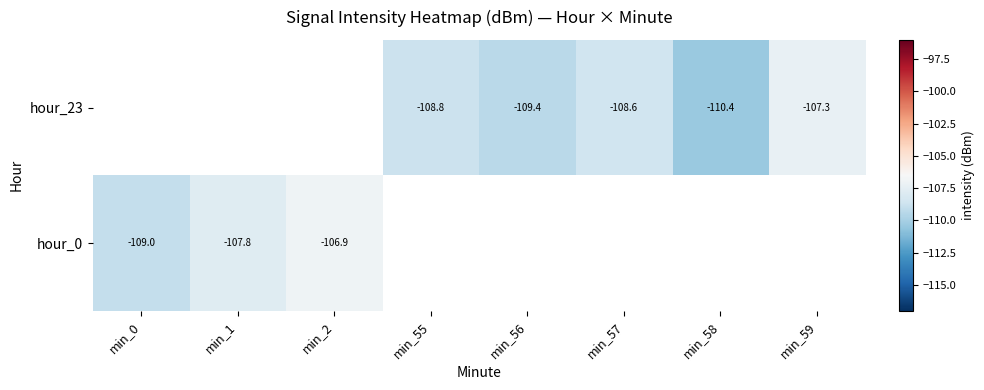

At which label does hour_23 reach its minimum?

min_0